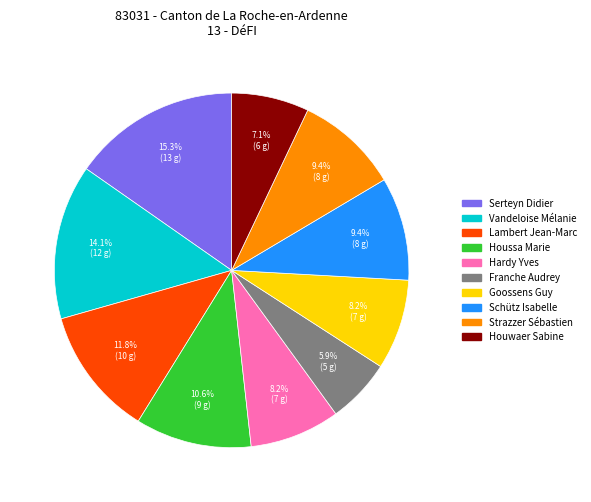

Count the number of slices in the pie.

10